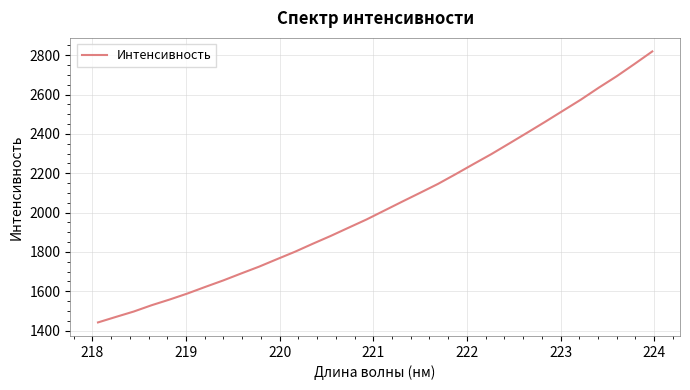

True or false: the data has more than 0 interior local peaks.

False